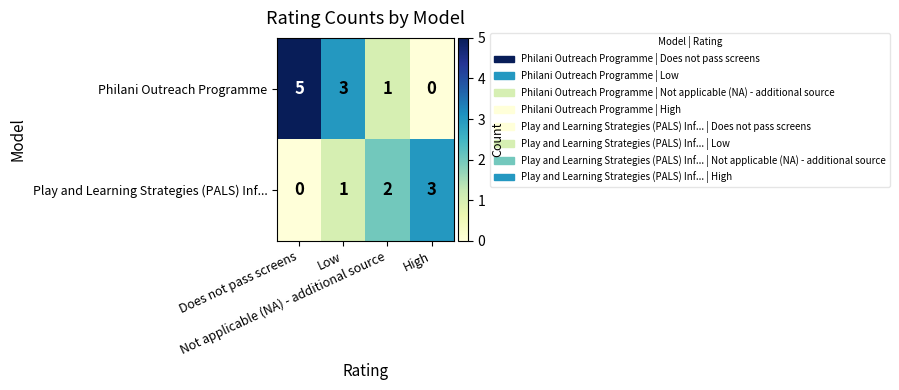

What is the difference between the maximum and minimum values in the Philani Outreach Programme series?

5